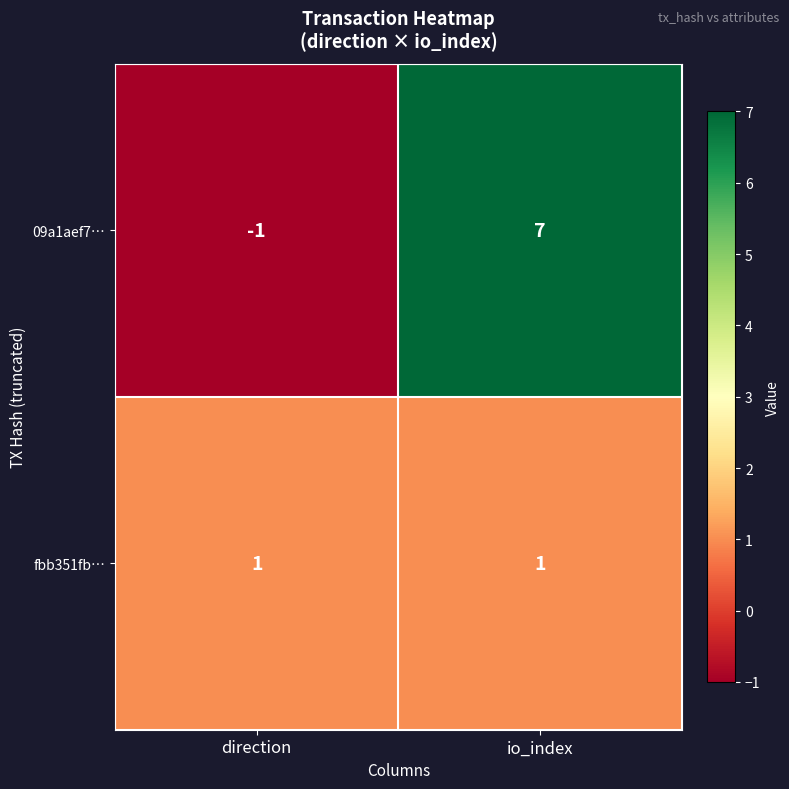

Reading left to right, extract all data points from this chart.

09a1aef7…: -1	7
fbb351fb…: 1	1